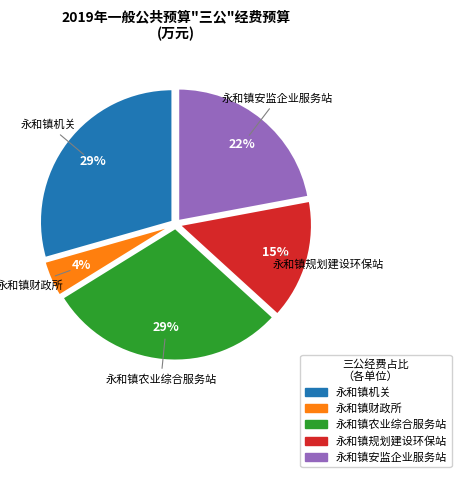

What percentage is the 永和镇规划建设环保站 slice, to the nearest percent?

15%